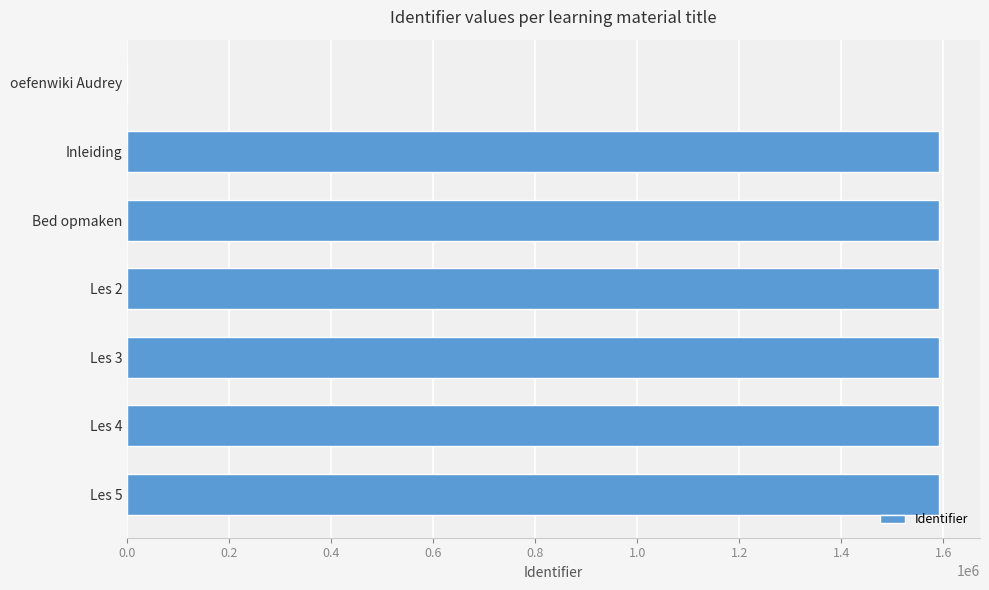

Between oefenwiki Audrey and Les 2, which is larger?

Les 2